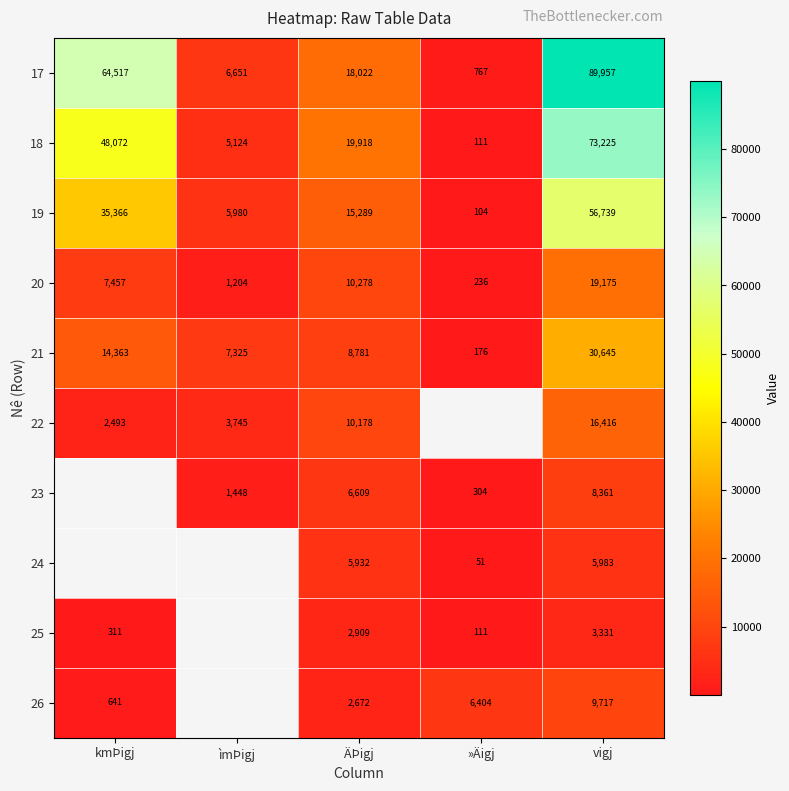

True or false: 17 has a value of 89957 at vigj.

True